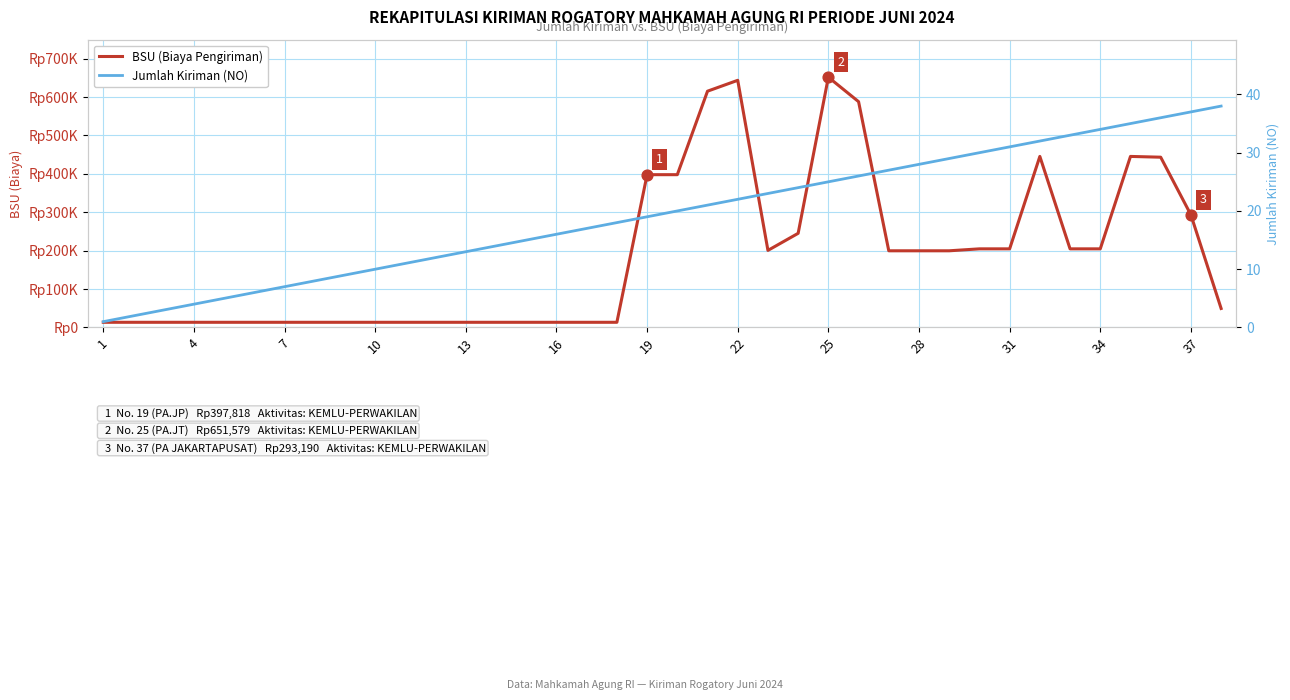

What is the total value across all series at 29?

204747